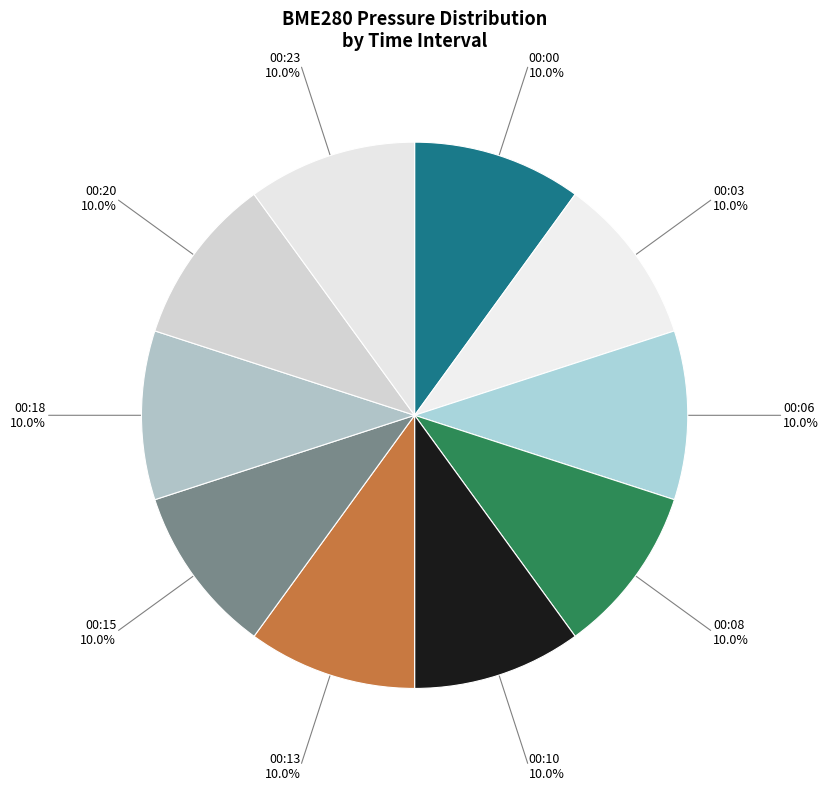

To the nearest percent, what is the combined percentage of 00:13 and 00:23?

20%